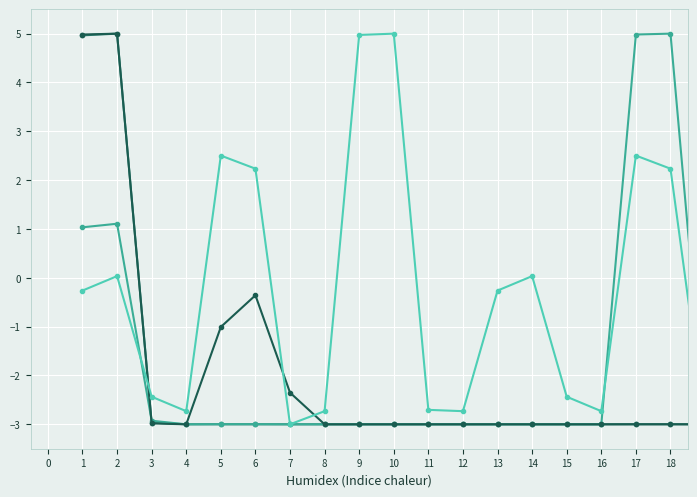

How many lines are shown in the chart?

4